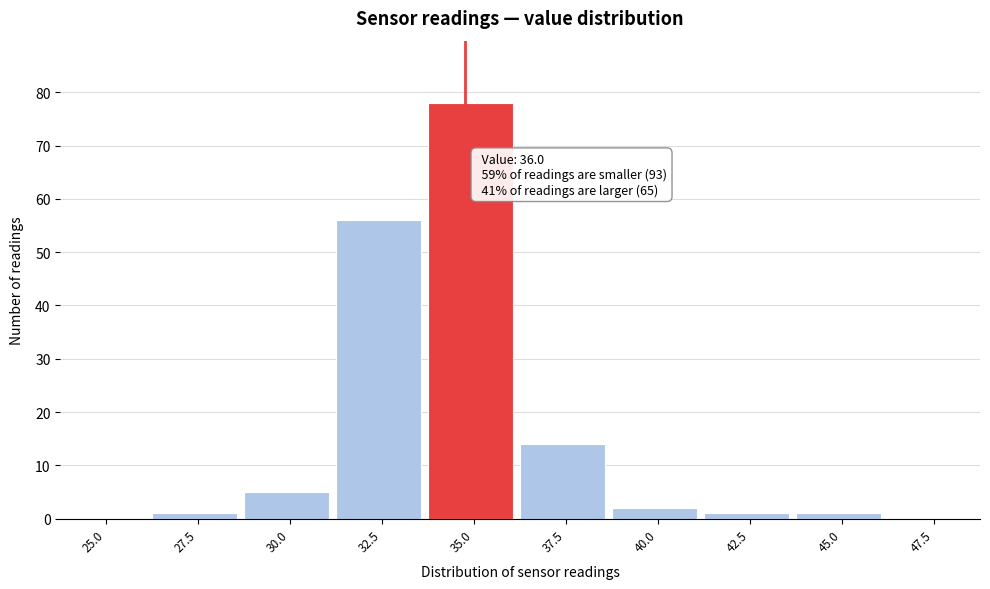

Reading right to left, list all the values displayed in this chart.

47.5=0	45.0=1	42.5=1	40.0=2	37.5=14	35.0=78	32.5=56	30.0=5	27.5=1	25.0=0